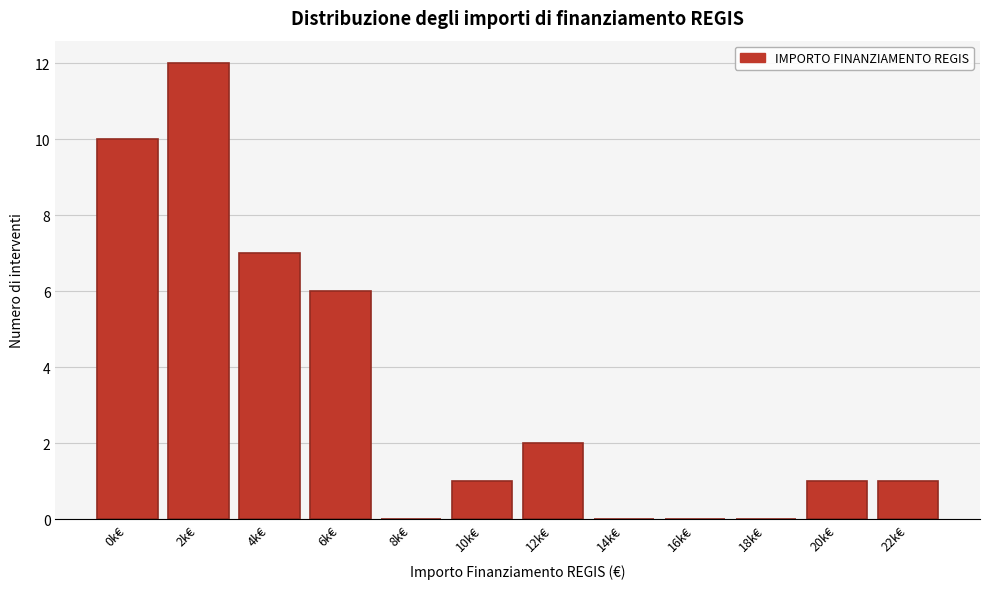

Reading right to left, extract all data points from this chart.

22k€=1	20k€=1	18k€=0	16k€=0	14k€=0	12k€=2	10k€=1	8k€=0	6k€=6	4k€=7	2k€=12	0k€=10